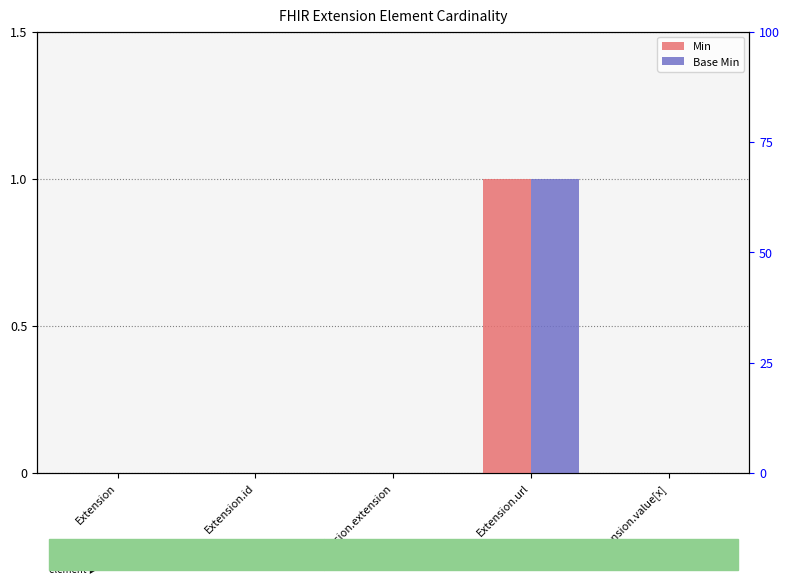

Is it true that Min equals 0 at Extension.id?

True